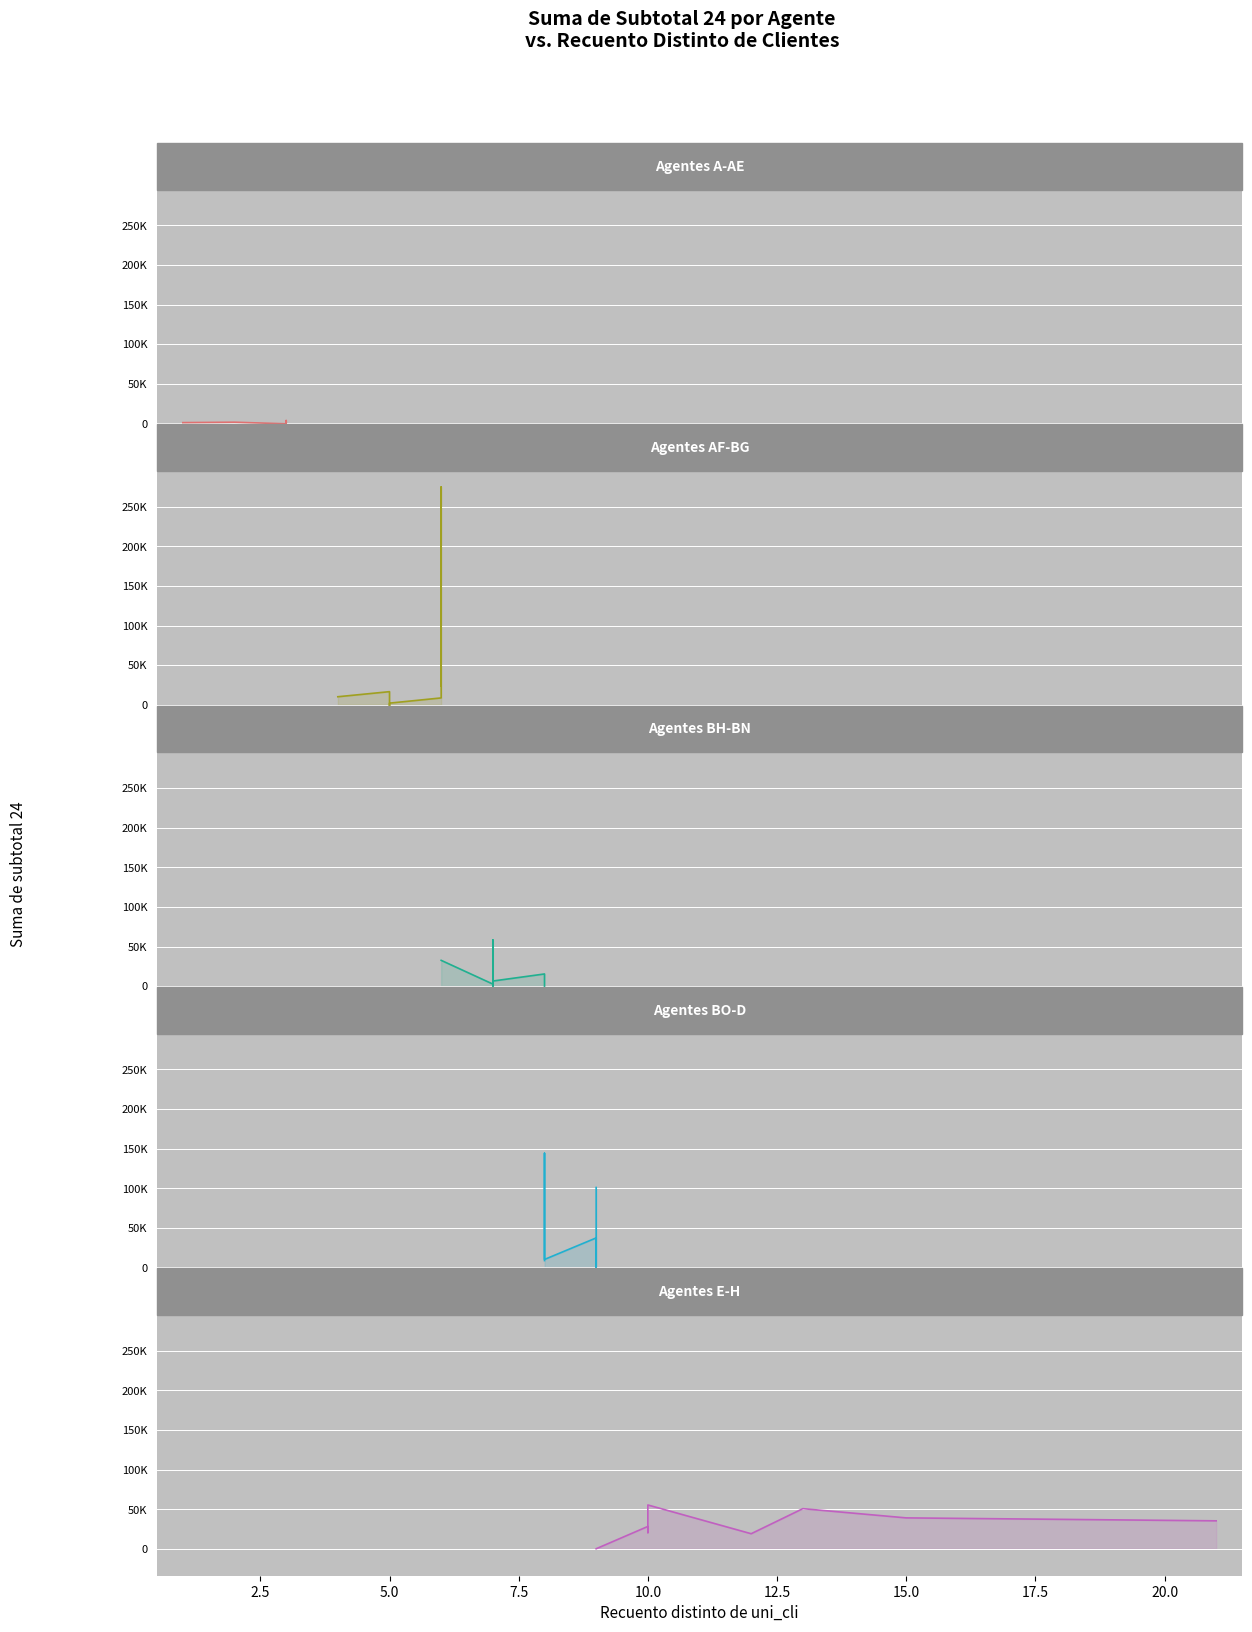

Which series has the largest total across all categories?

Agentes AF-BG